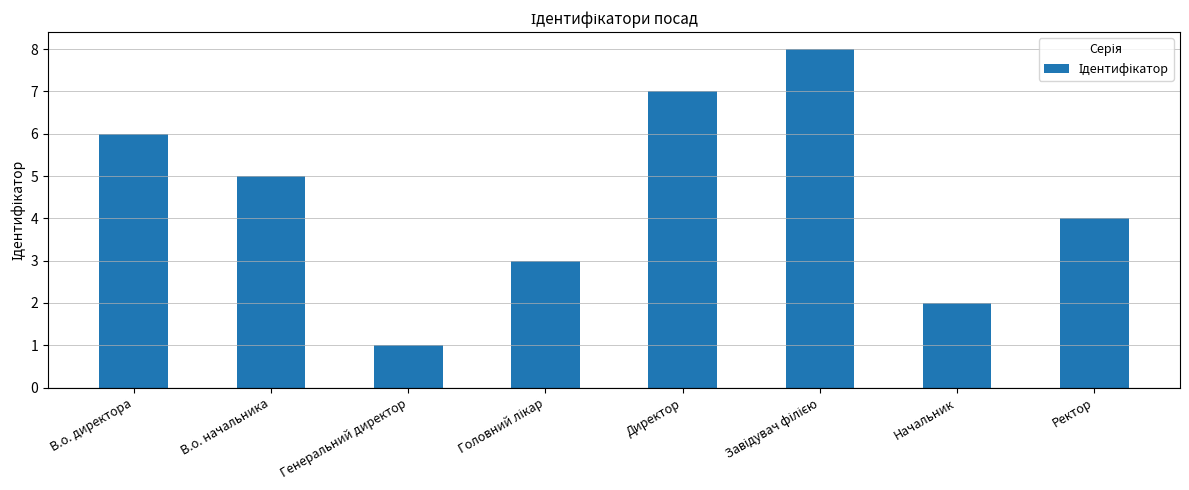

Approximately how many times larger is the value at Директор compared to В.о. директора?

1.2